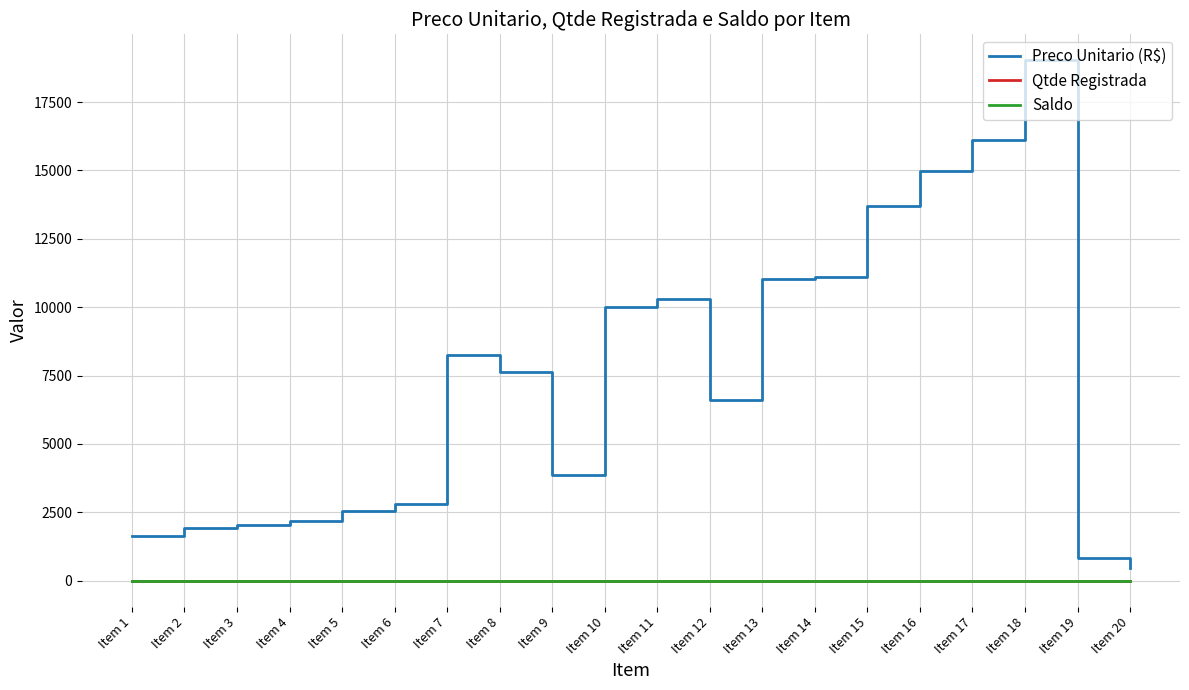

Rank the series by their maximum value, from highest to lowest.

Preco Unitario (R$), Qtde Registrada, Saldo